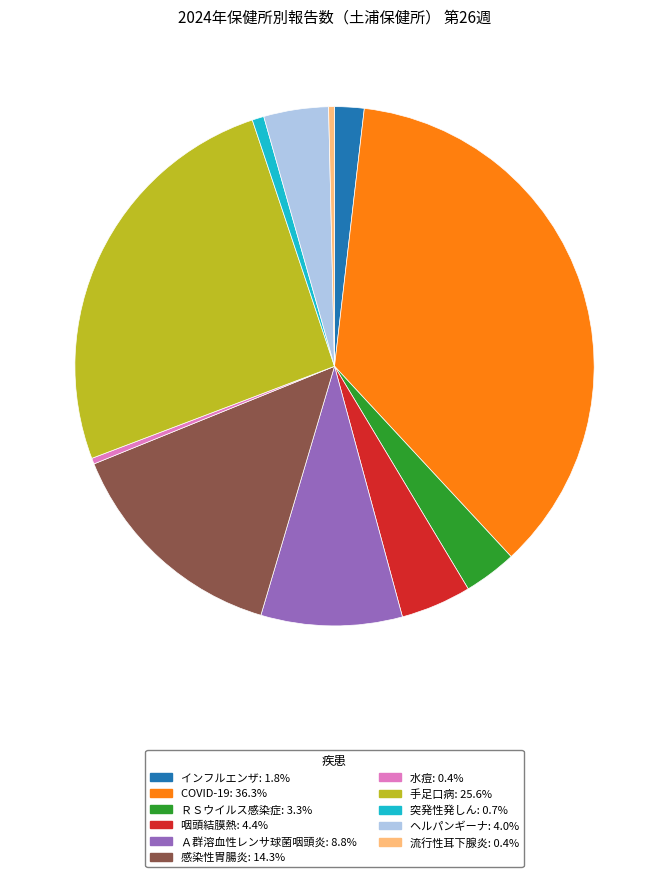

Is there a majority slice in this chart?

No